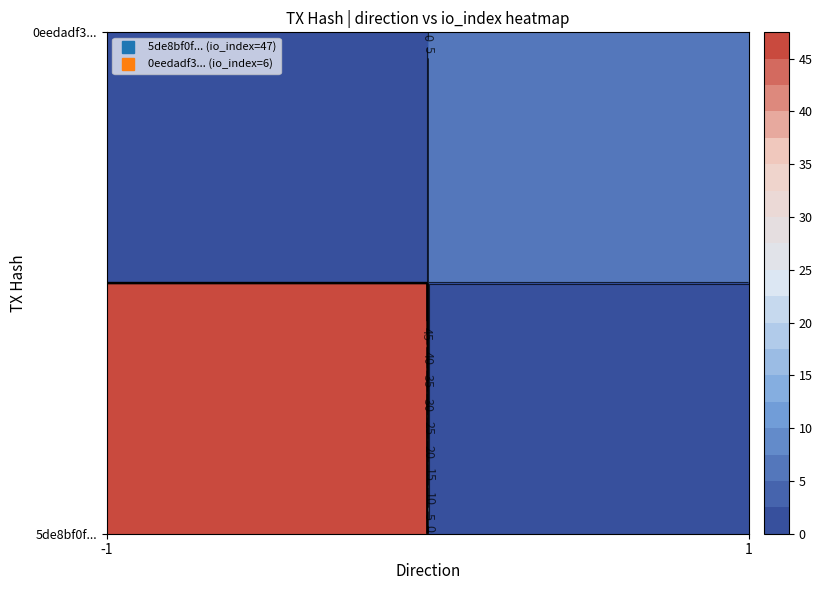

Count the number of categories in the chart.

2